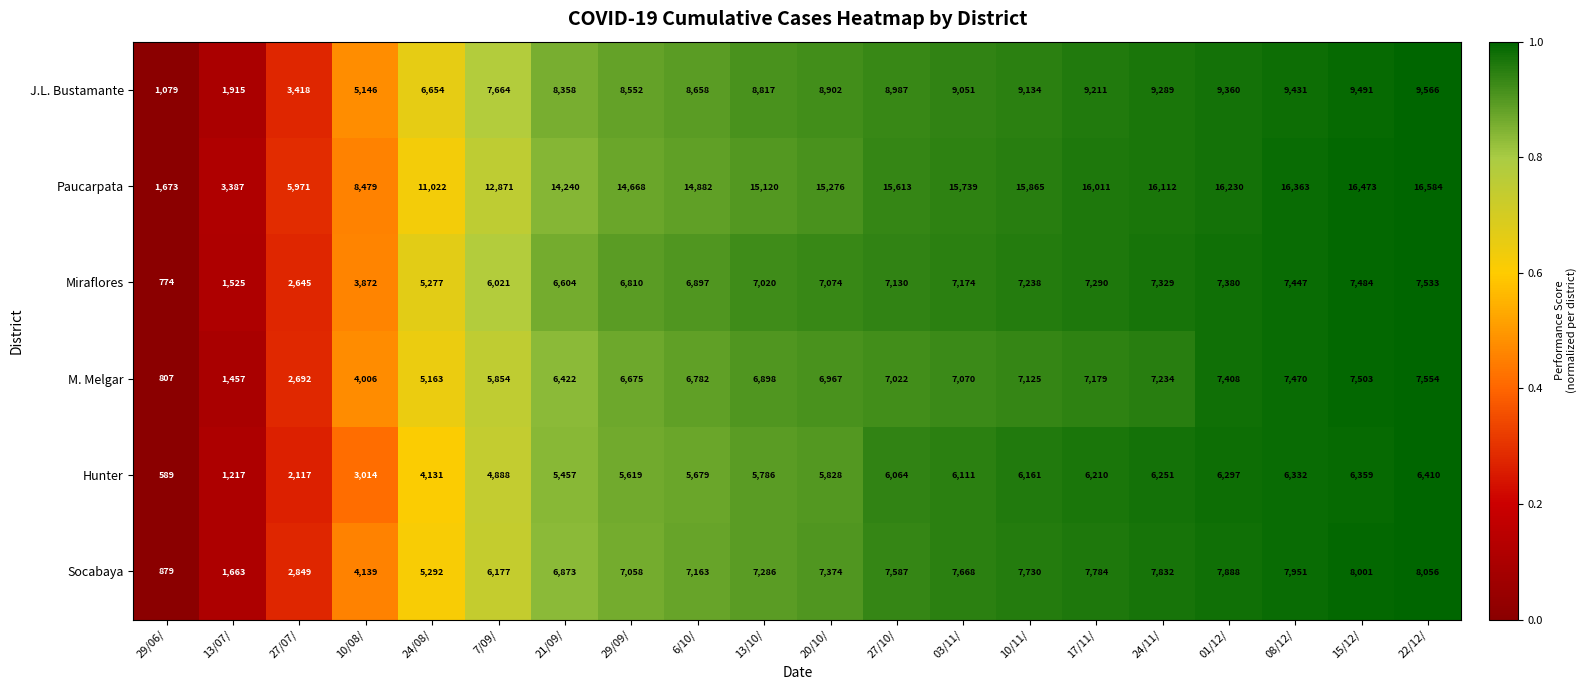

What is the spread (max minus min) of values at 27/07/?

3854